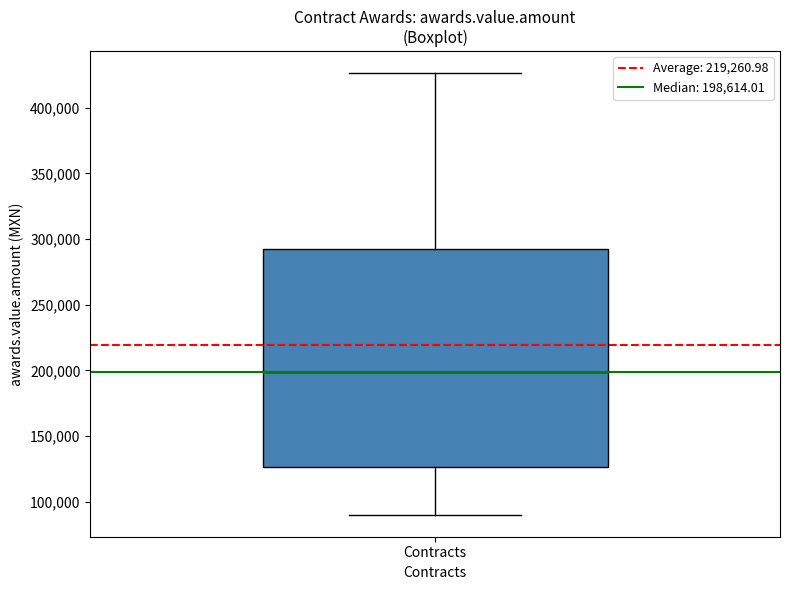

Transcribe this box plot: give where the median line is, the range the box spans, and where the two whiskers end, as read against the y-axis. The values are not printed on the chart, so give them approximately, as read against the axis.

median 200000, box 125000 to 295000, whiskers 90000 to 425000